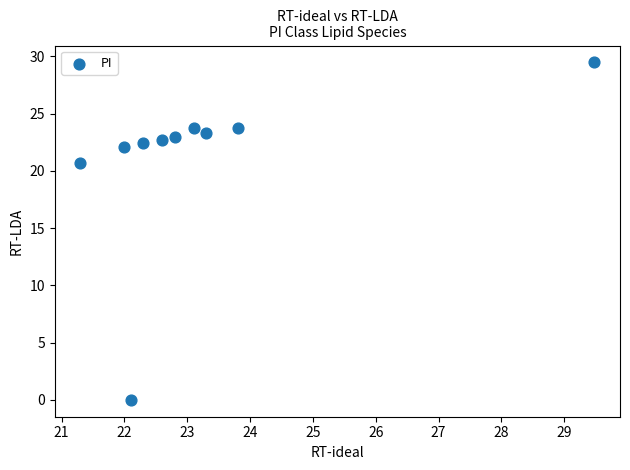

What Y value in the scatter plot is closest to 14?

20.7